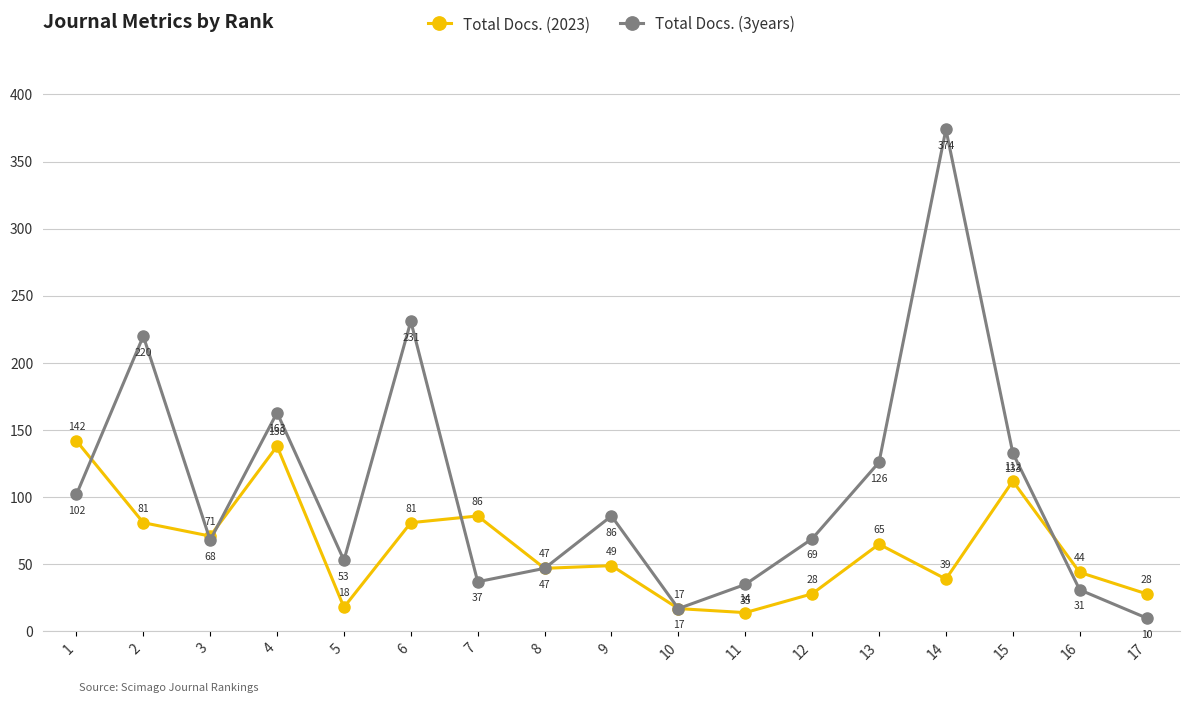

Which series has the widest spread of values?

Total Docs. (3years)